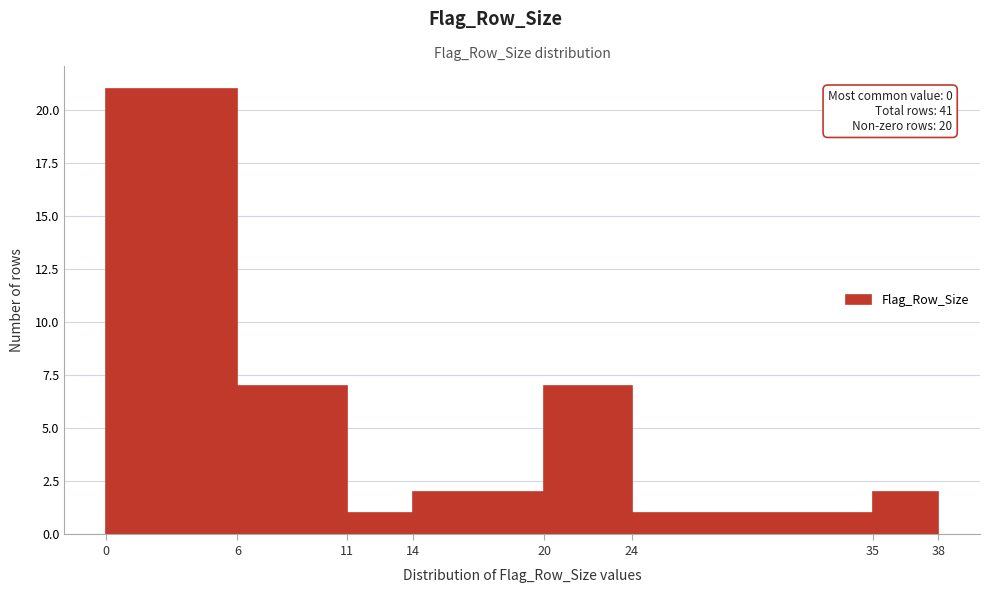

Which range on the x-axis has the tallest bar?

0 to 6